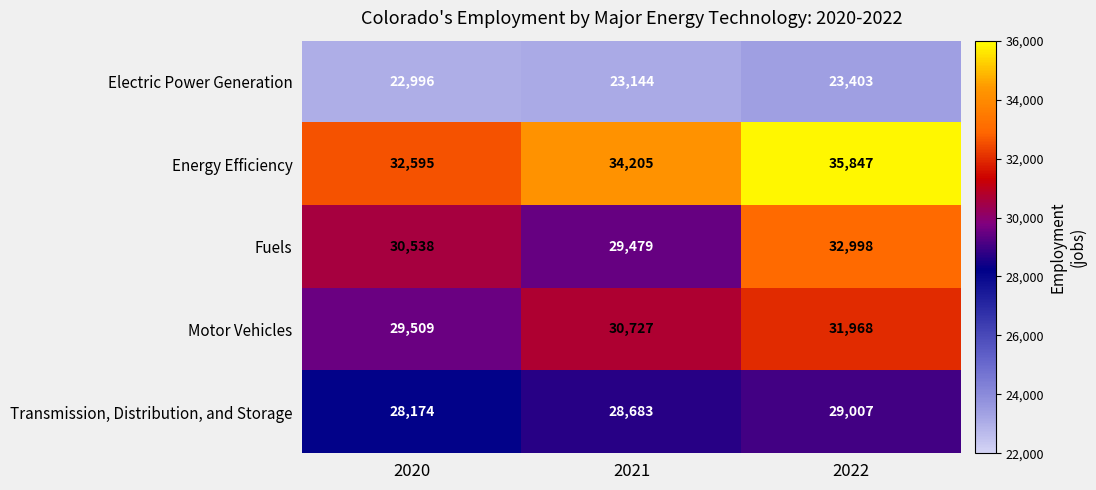

What is the sum of all Transmission, Distribution, and Storage values?

85864